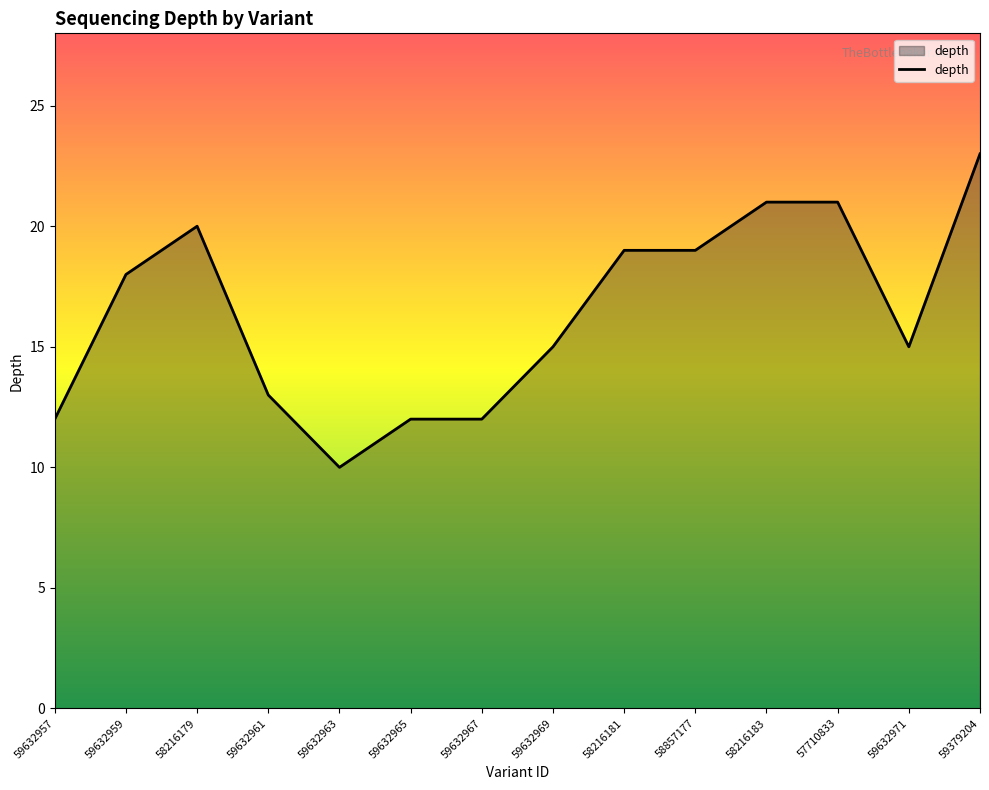

What position from the left is 57710833?

12